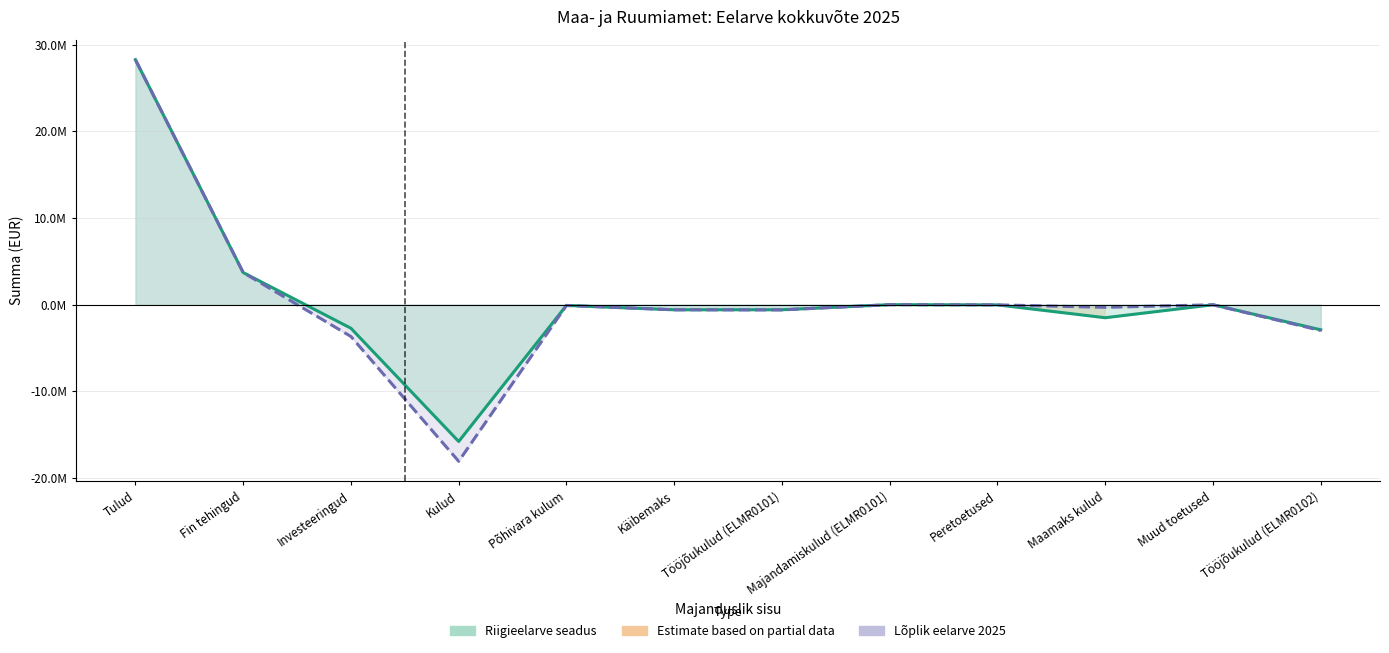

What is the difference between the Riigieelarve seadus (line) values at Peretoetused and Fin tehingud?

3732000.0